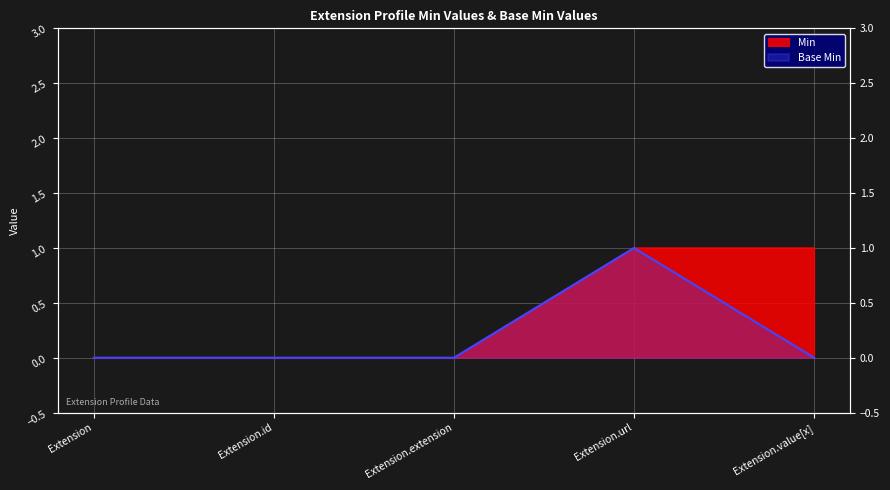

The value of Min at Extension.url is 1. True or false?

True